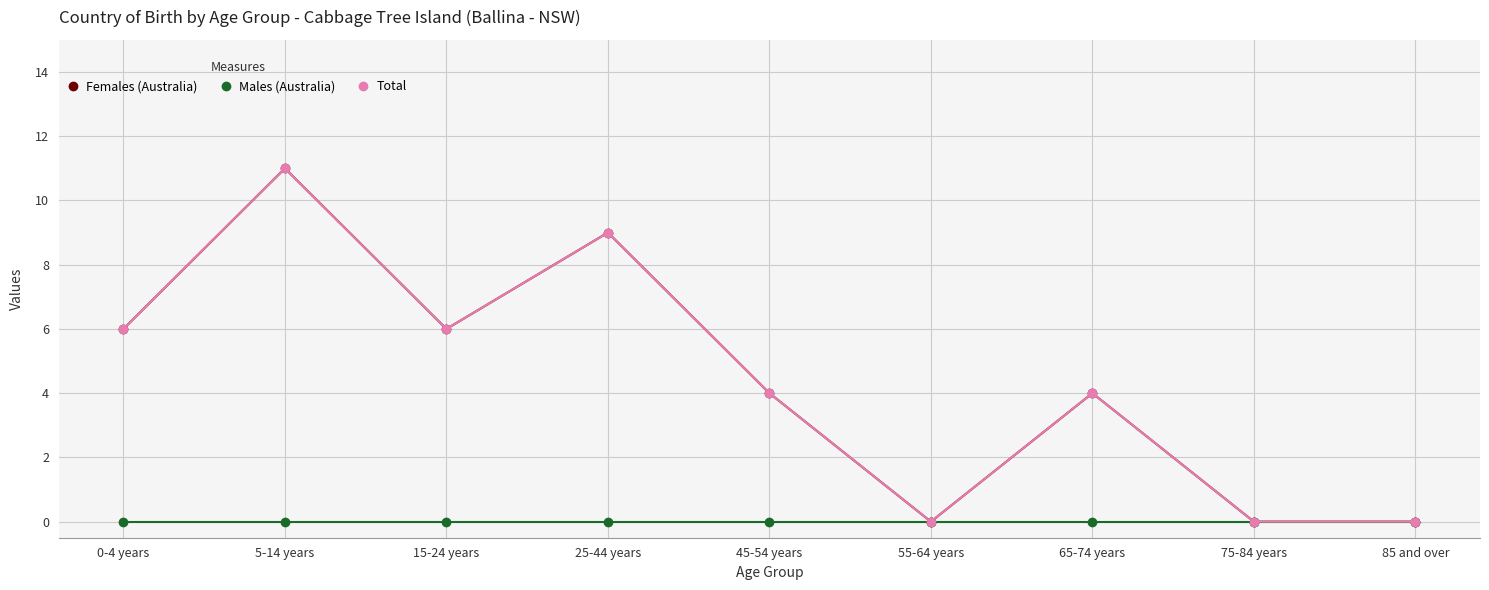

Is the value of Total at 45-54 years greater than the value of Males (Australia) at 45-54 years?

Yes